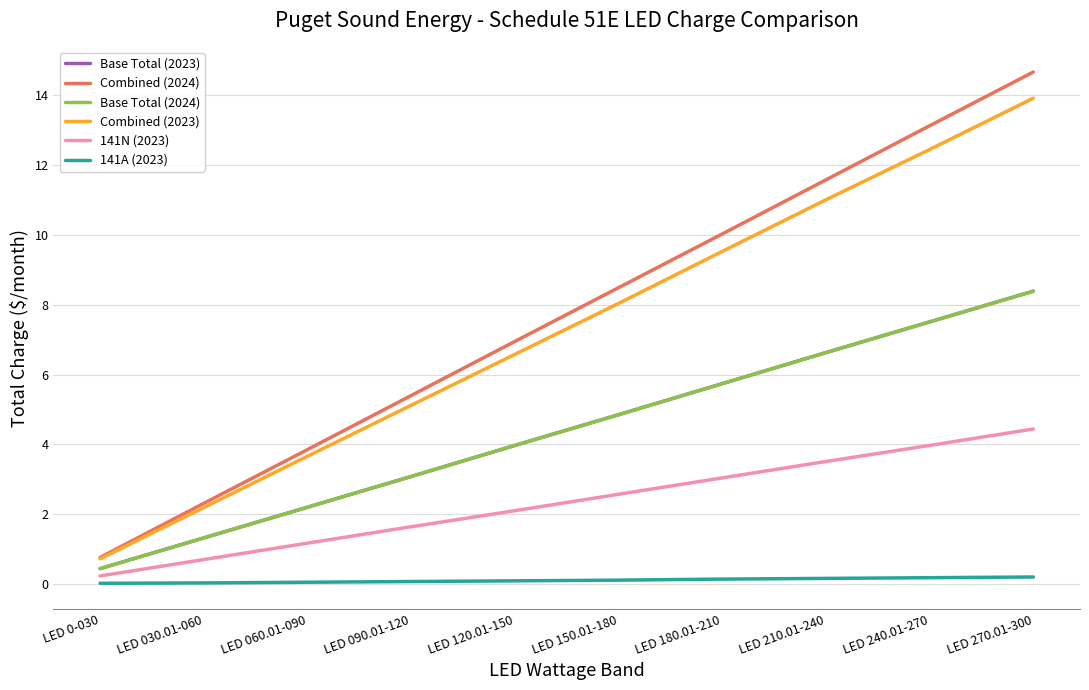

Does the chart display data point markers on the line(s)?

No